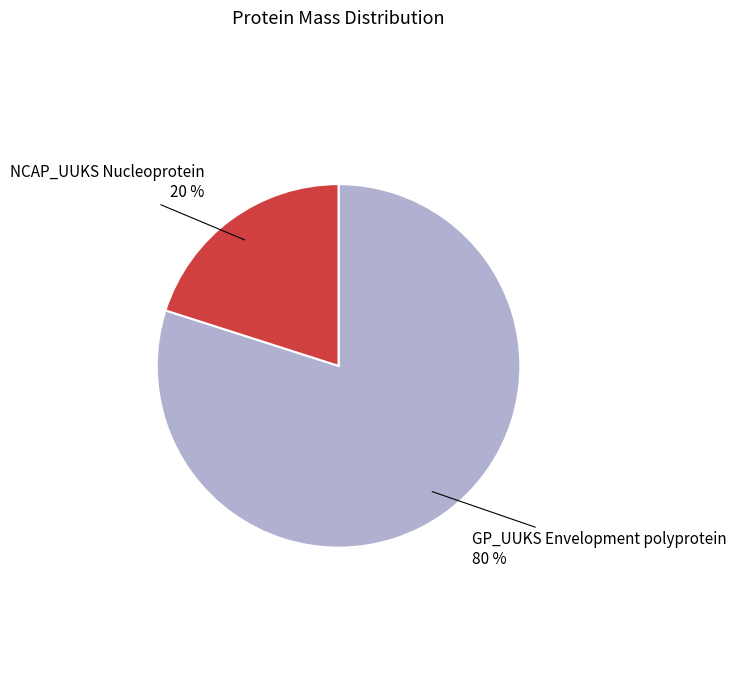

How many slices are in this pie chart?

2